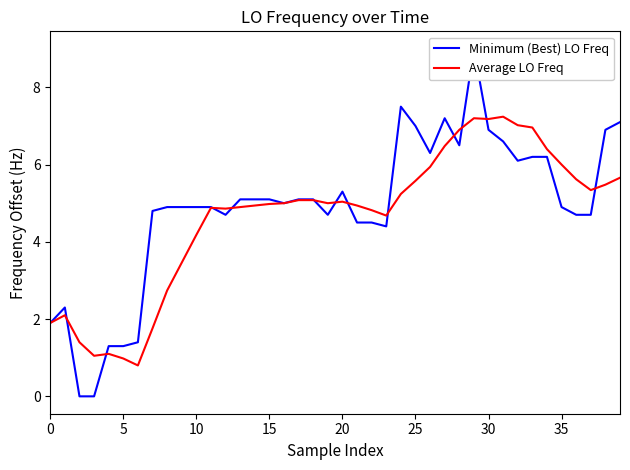

Which series has the widest spread of values?

Minimum (Best) LO Freq